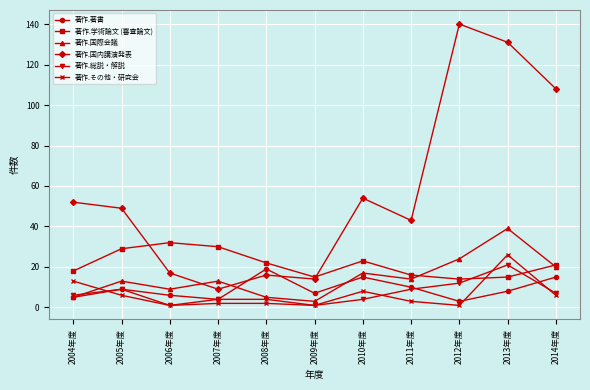

How many times do 著作.著書 and 著作.国内講演発表 cross each other?

2